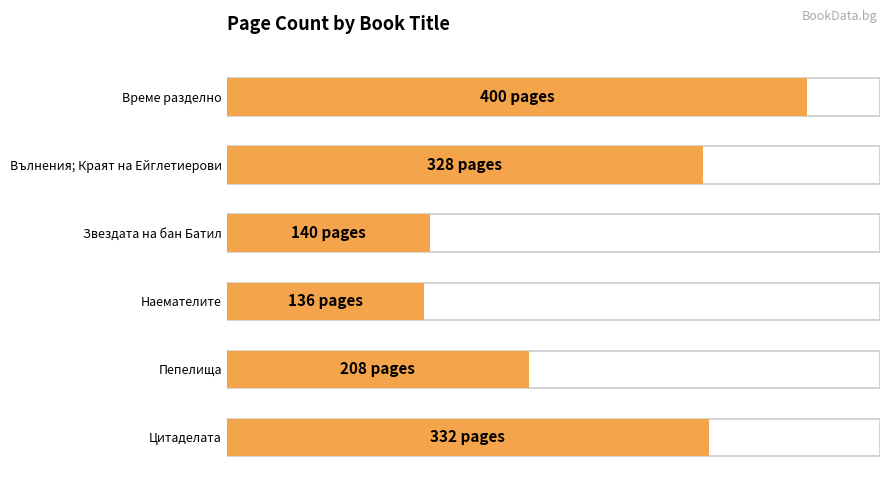

What is the difference between the maximum and minimum values?

264